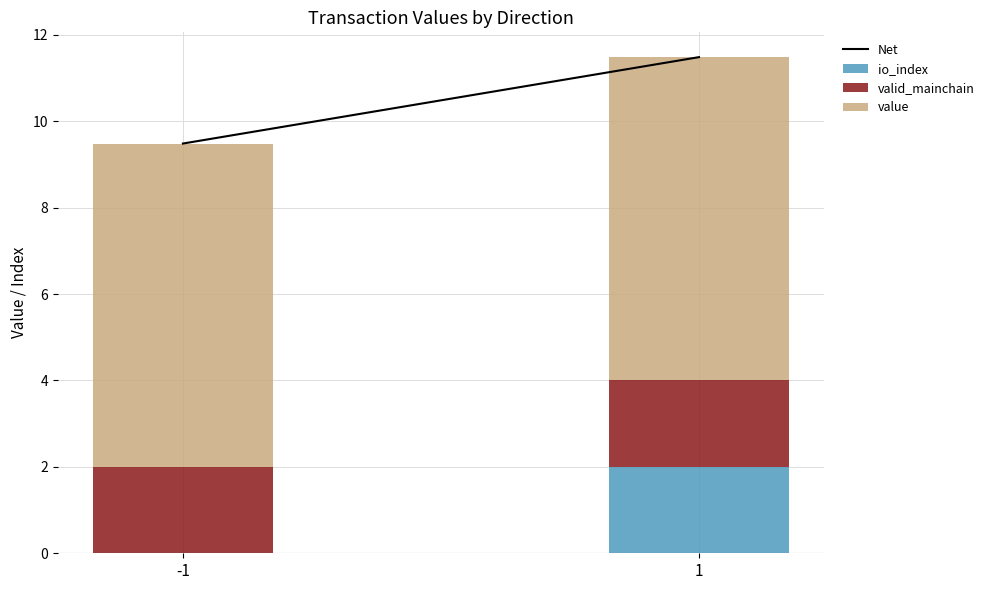

The io_index series shows 2.0 at 1. True or false?

True